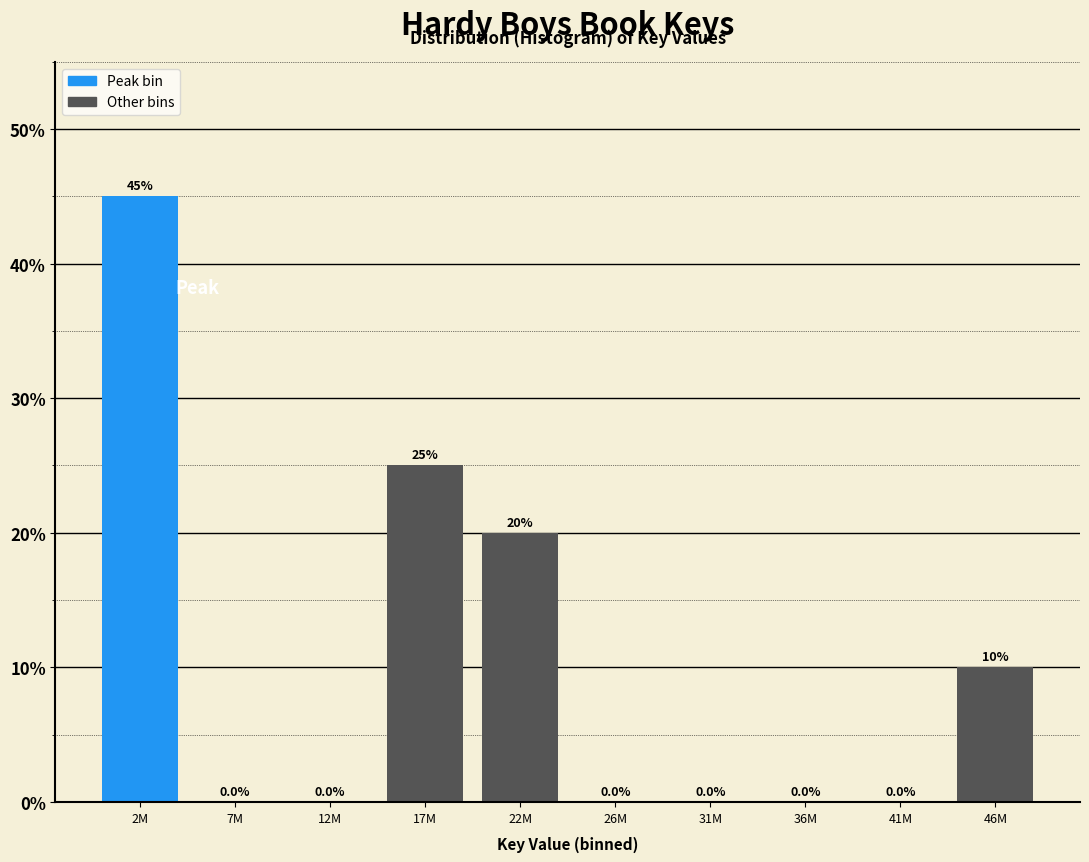

Reading right to left, what are all the values shown in this chart?

46M=10	41M=0	36M=0	31M=0	26M=0	22M=20	17M=25	12M=0	7M=0	2M=45